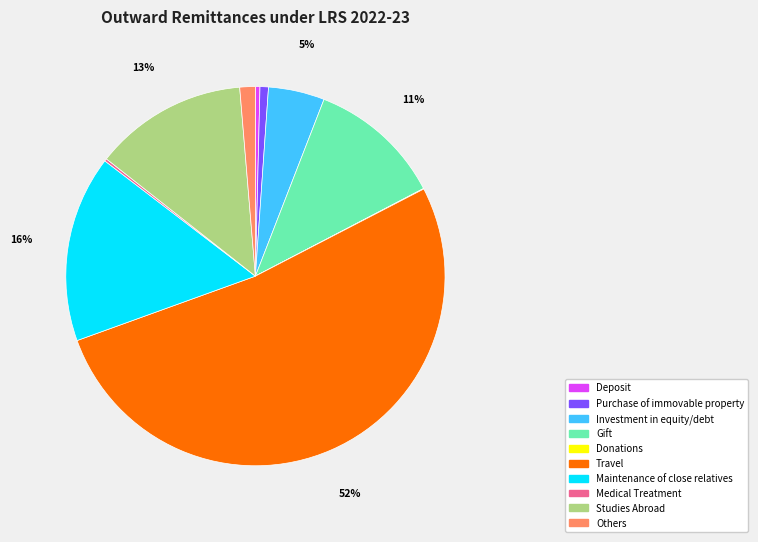

To the nearest percent, what is the combined percentage of Maintenance of close relatives and Purchase of immovable property?

17%